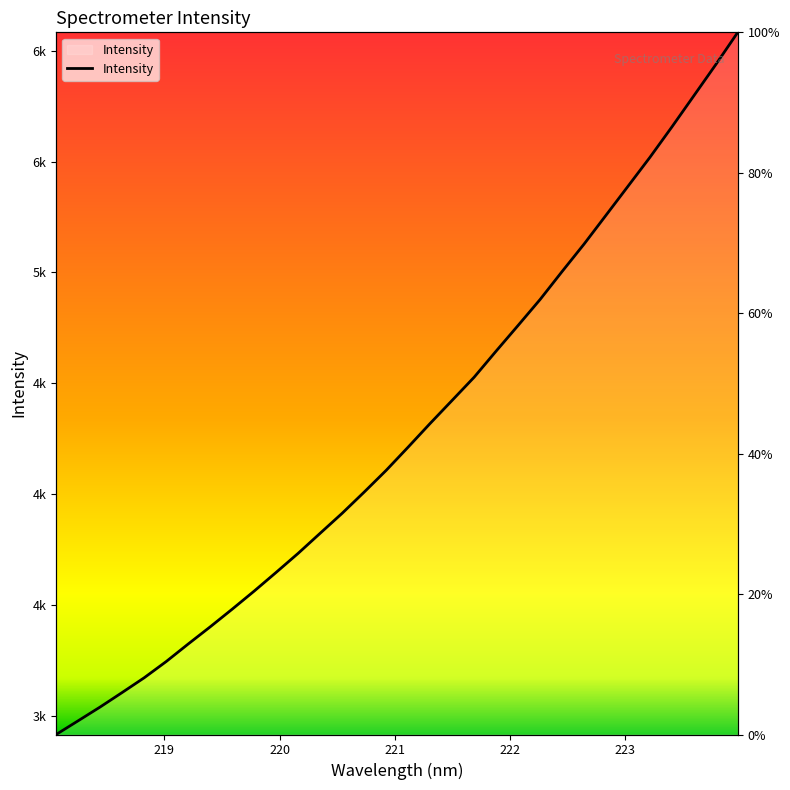

What is the difference between the maximum and minimum values?

3168.2